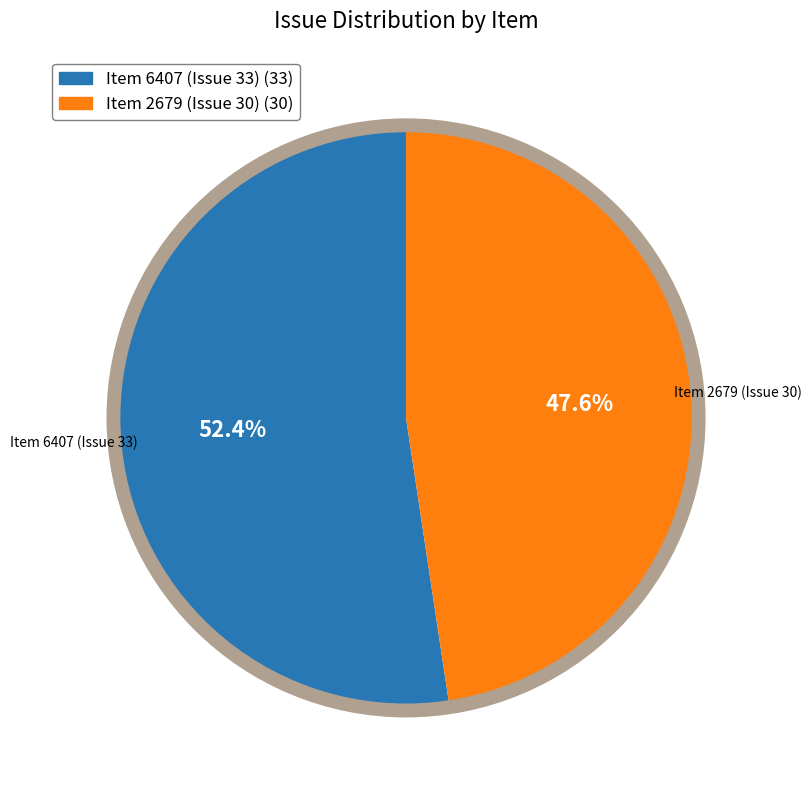

The Item 6407 (Issue 33) slice represents 52% of the pie. True or false?

True